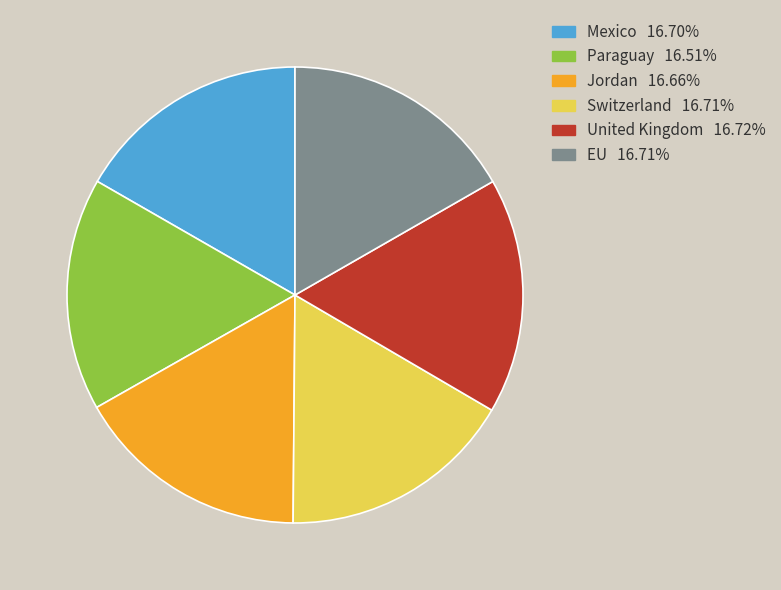

Does United Kingdom represent more than half of the total?

No